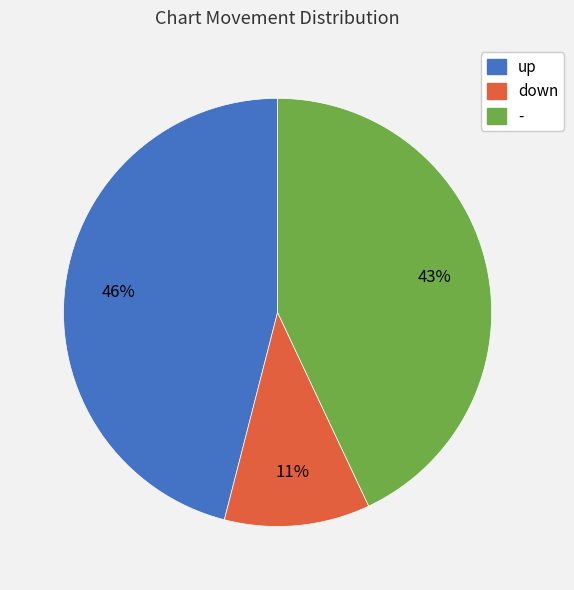

Is the sum of up and - greater than half?

Yes